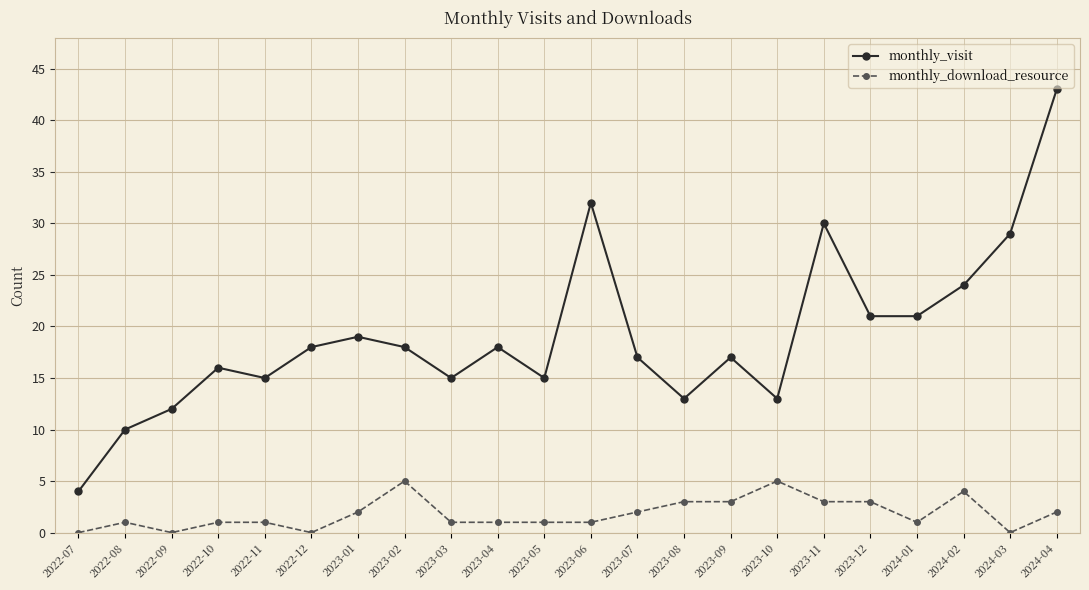

How many series are shown in this chart?

2